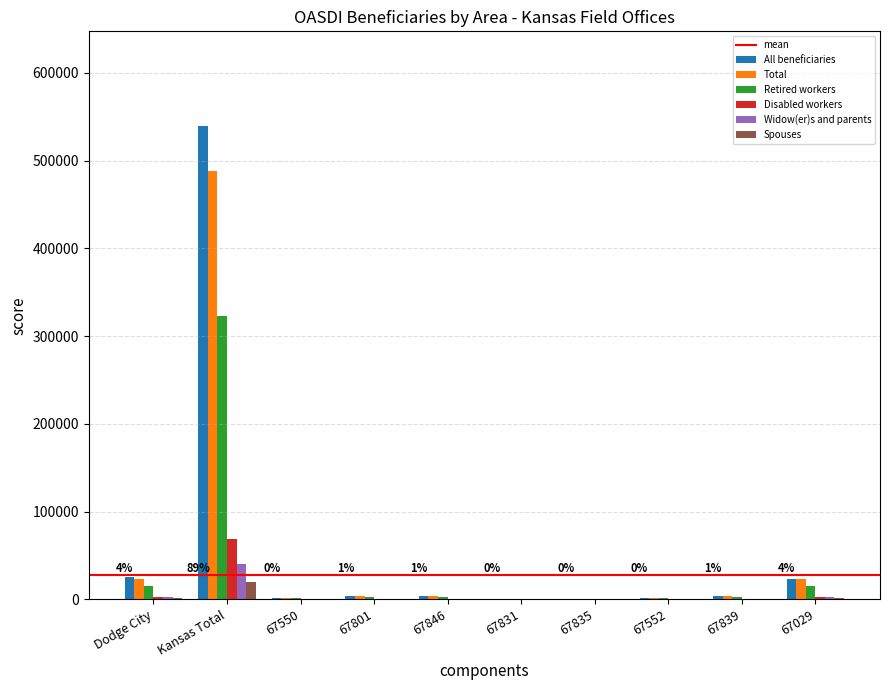

What is the approximate value of Disabled workers at Kansas Total?

69044